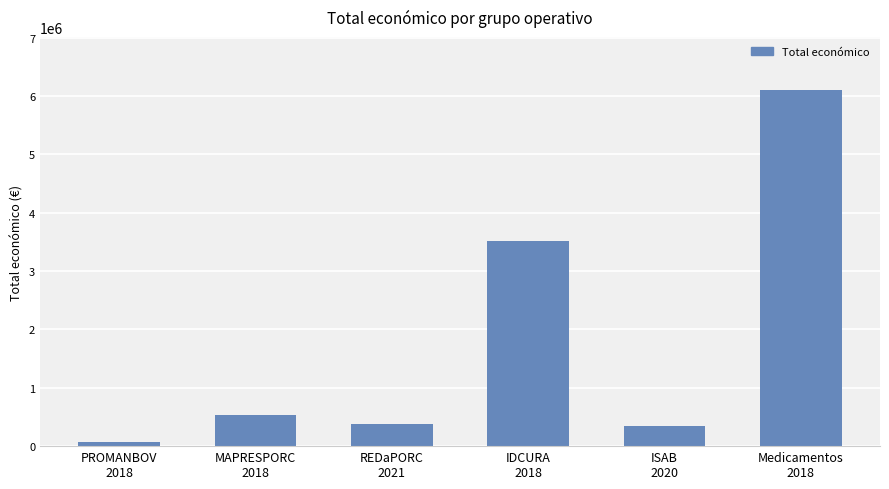

Which category has the highest value across all series?

Medicamentos
2018